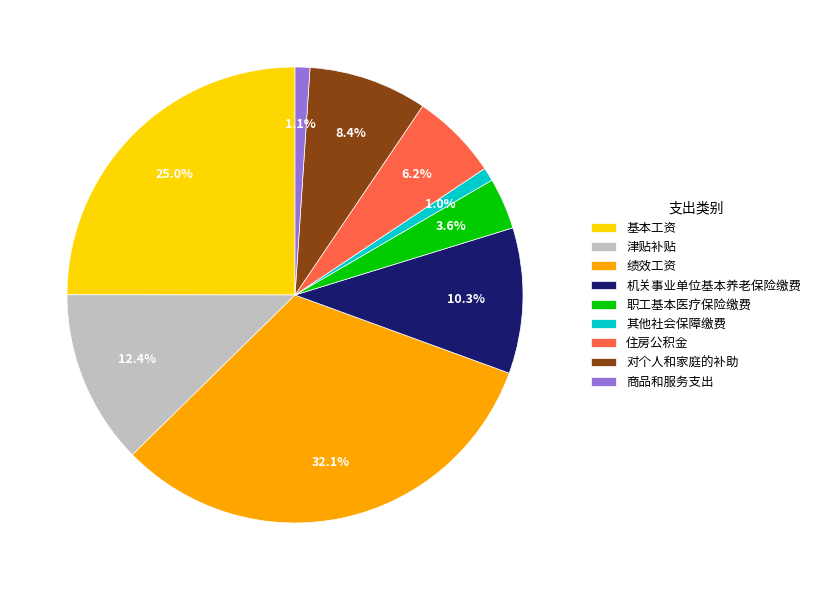

Is it true that 其他社会保障缴费 is 1% of the pie?

True